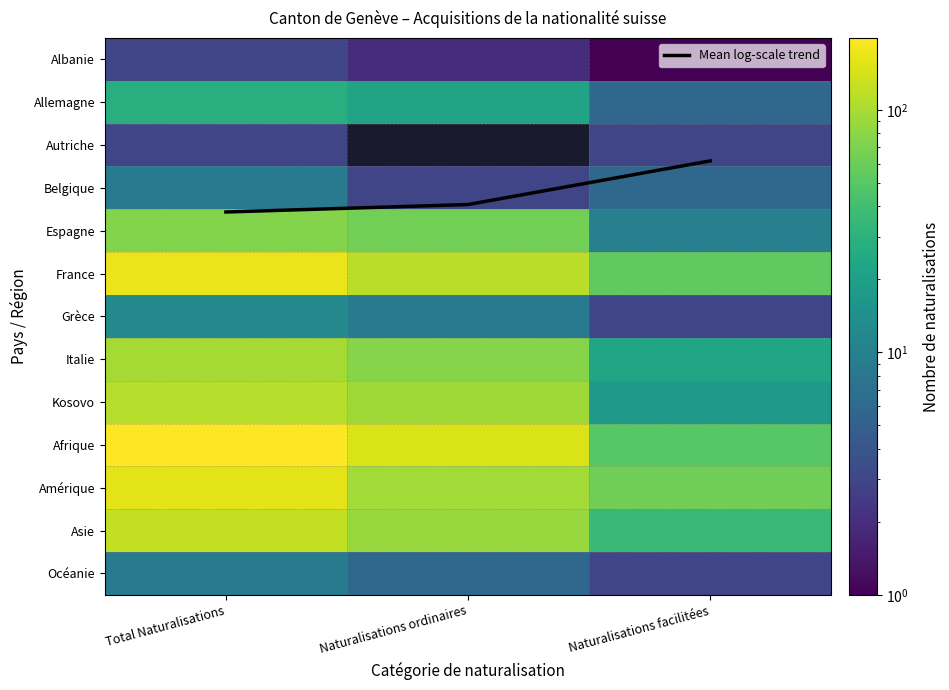

List the series in order of their overall mean, highest first.

Autriche, Afrique, France, Amérique, Asie, Kosovo, Italie, Espagne, Allemagne, Grèce, Belgique, Océanie, Mean log-scale trend, Albanie